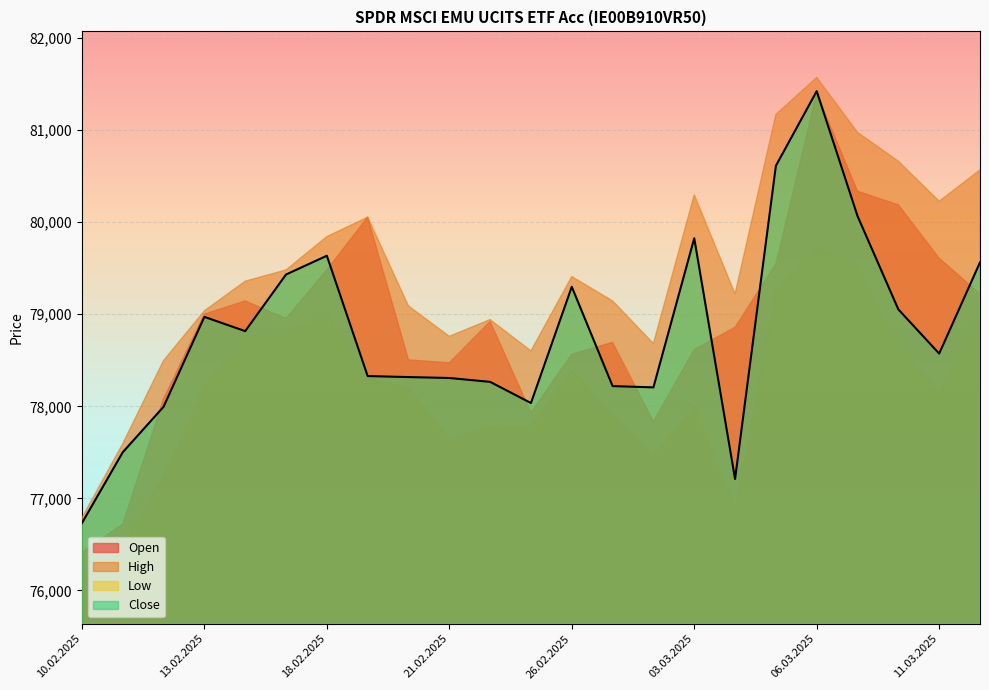

True or false: Close has more than 1 points higher than both neighbors.

True